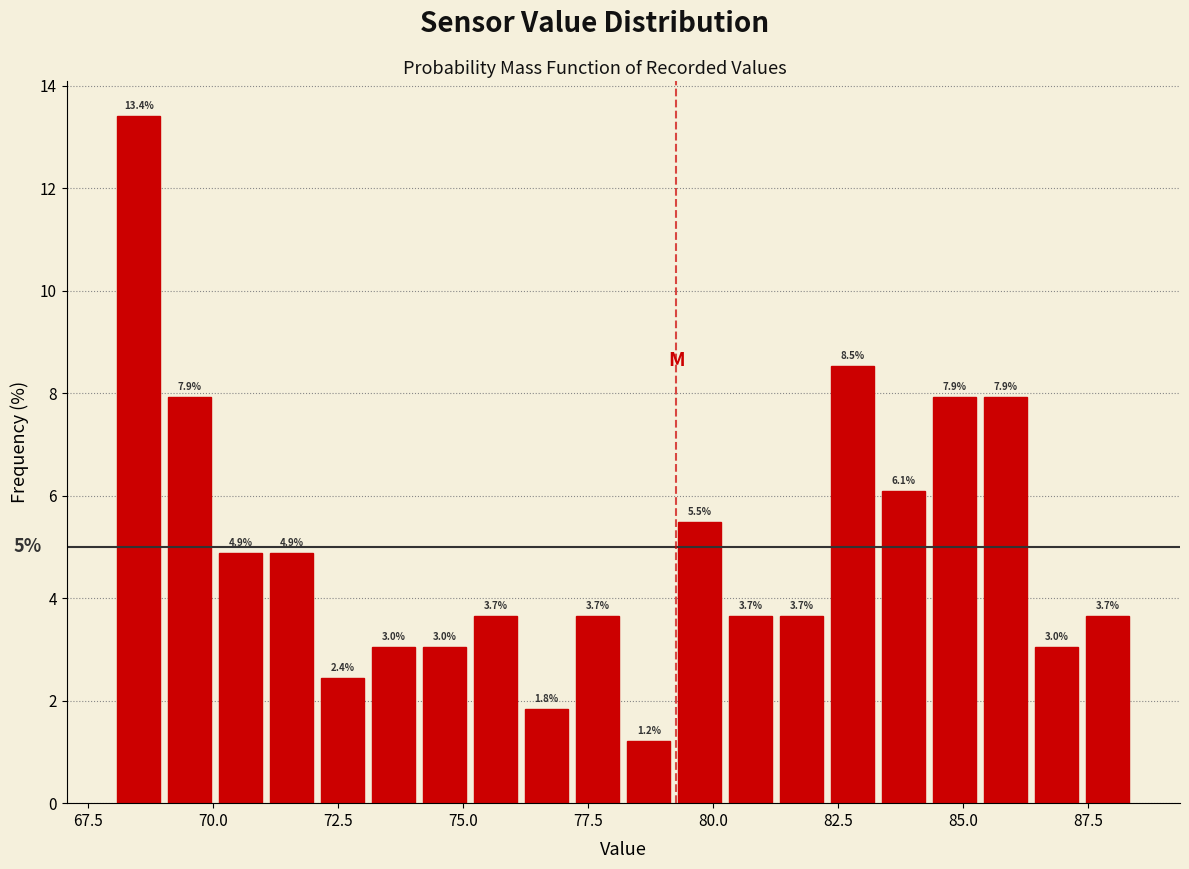

Read against the x-axis, roughly where is the centre of the tallest bar?

68.5